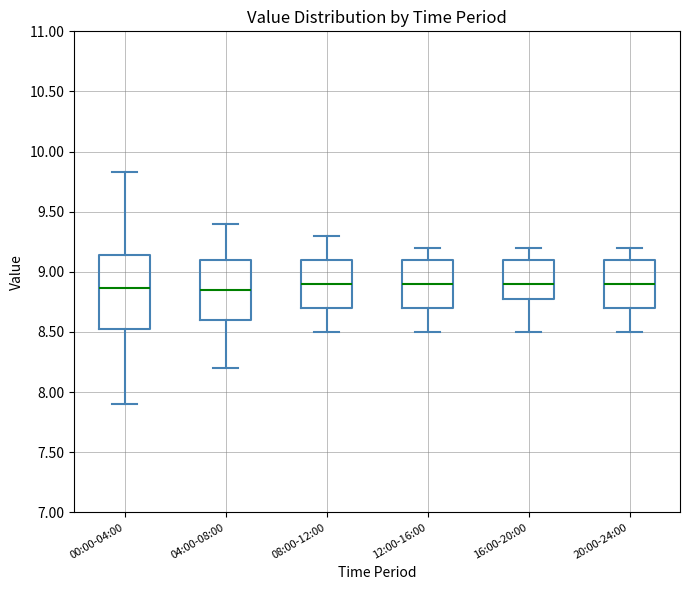

Which box is the tallest, from its lower edge to its upper edge?

00:00-04:00